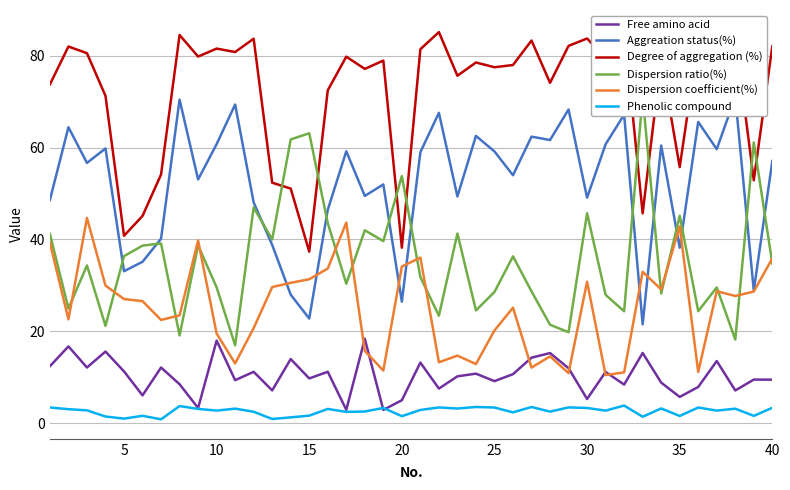

What are all the series names shown in the legend?

Free amino acid, Aggreation status(%), Degree of aggregation (%), Dispersion ratio(%), Dispersion coefficient(%), Phenolic compound